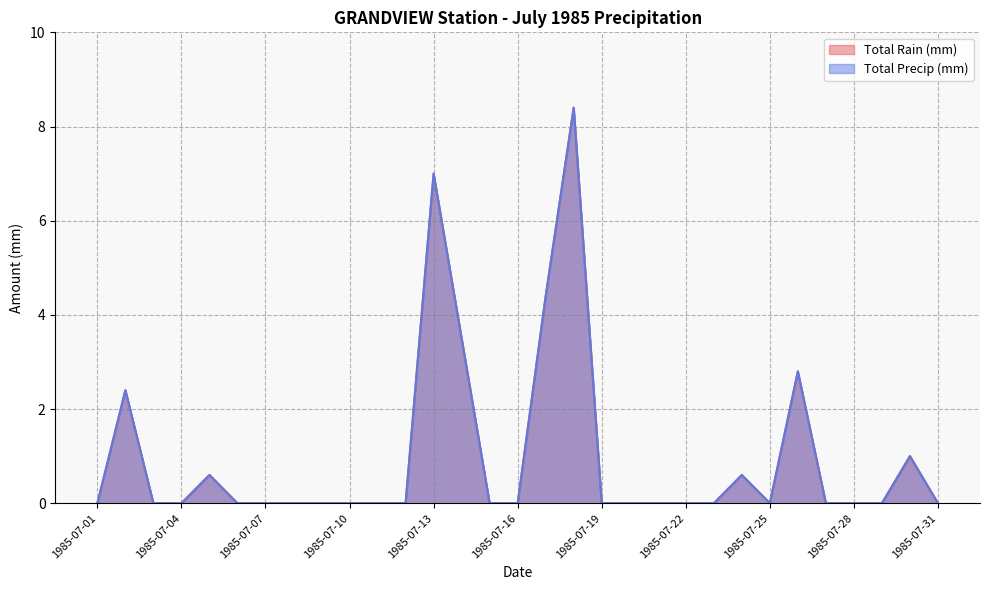

How many distinct data groups are displayed?

2